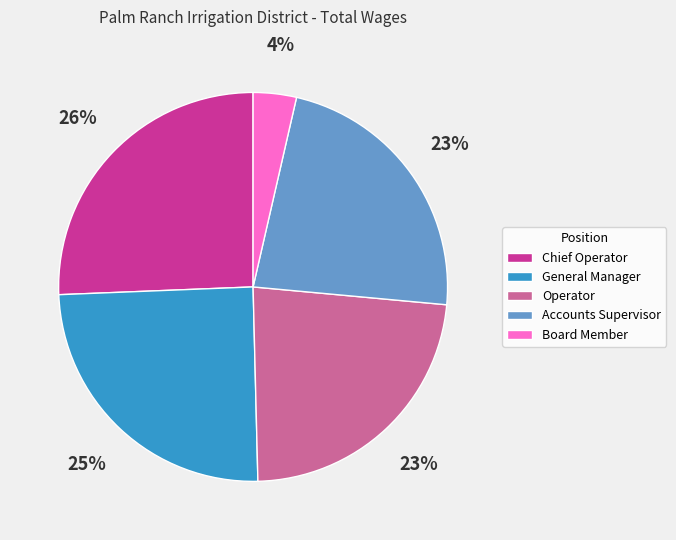

To the nearest percent, what portion does General Manager represent?

25%